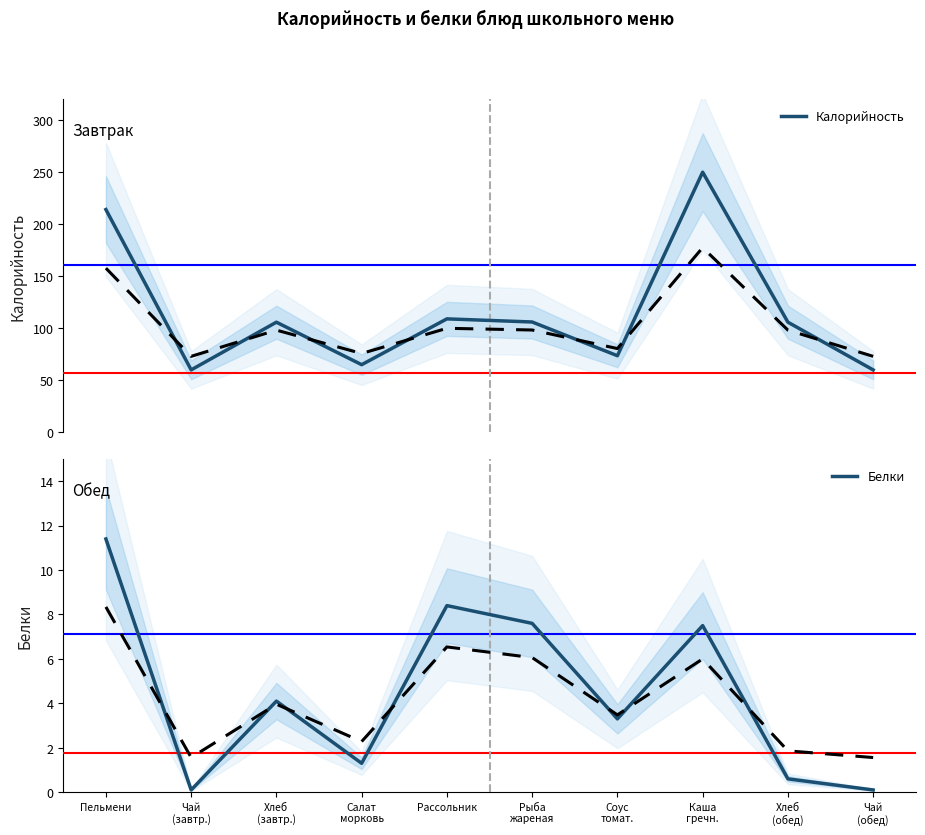

Is this an area chart (filled region under the line)?

No